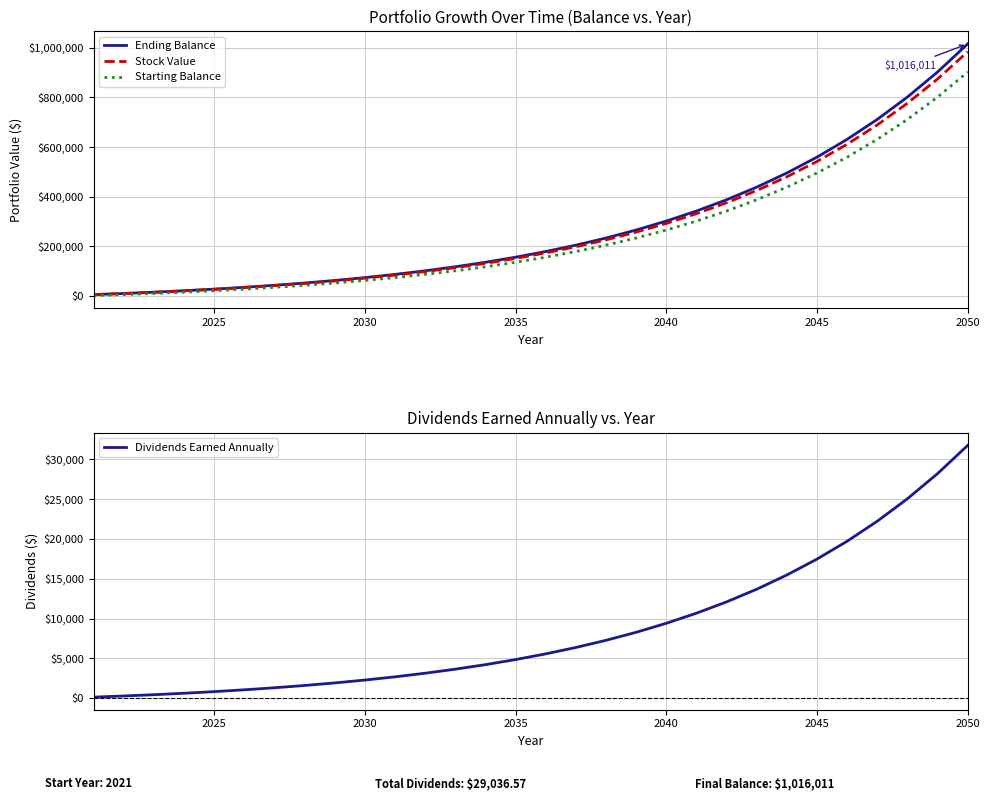

What is the value of the Dividends Earned Annually point at the 22nd from the left?

12088.4